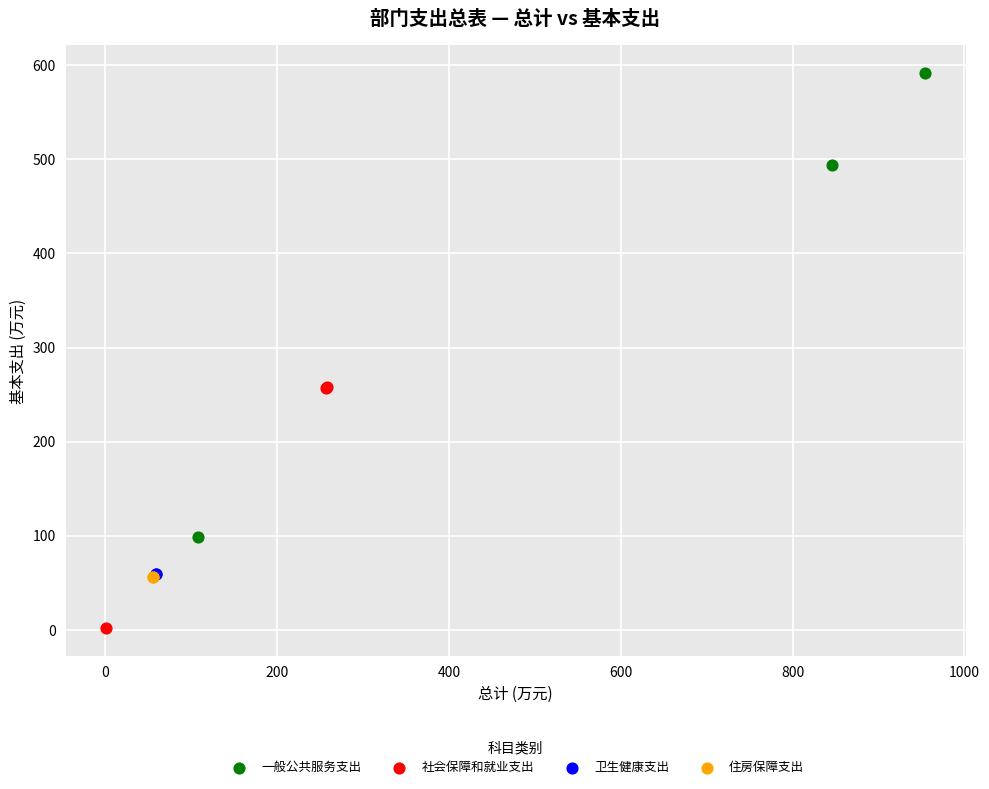

What are all the series names shown in the legend?

一般公共服务支出, 社会保障和就业支出, 卫生健康支出, 住房保障支出